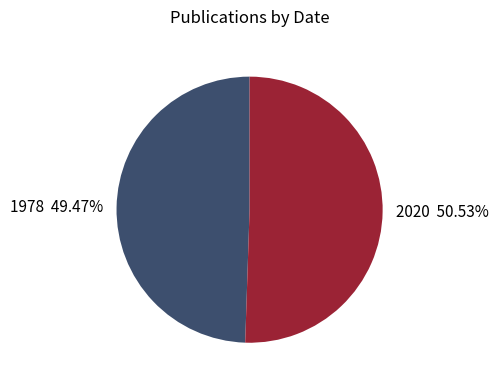

Rank the categories by value from lowest to highest.

1978, 2020